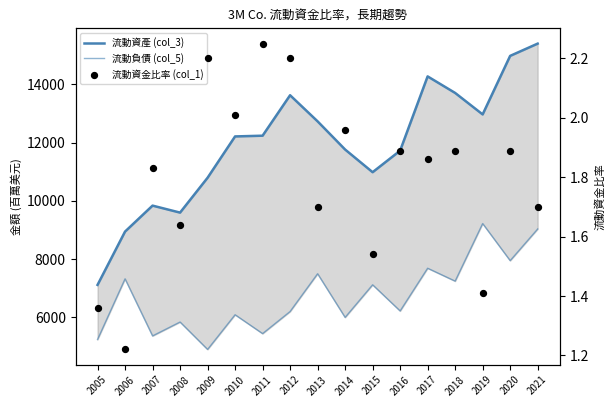

Which series has the largest total across all categories?

流動資產 (col_3)